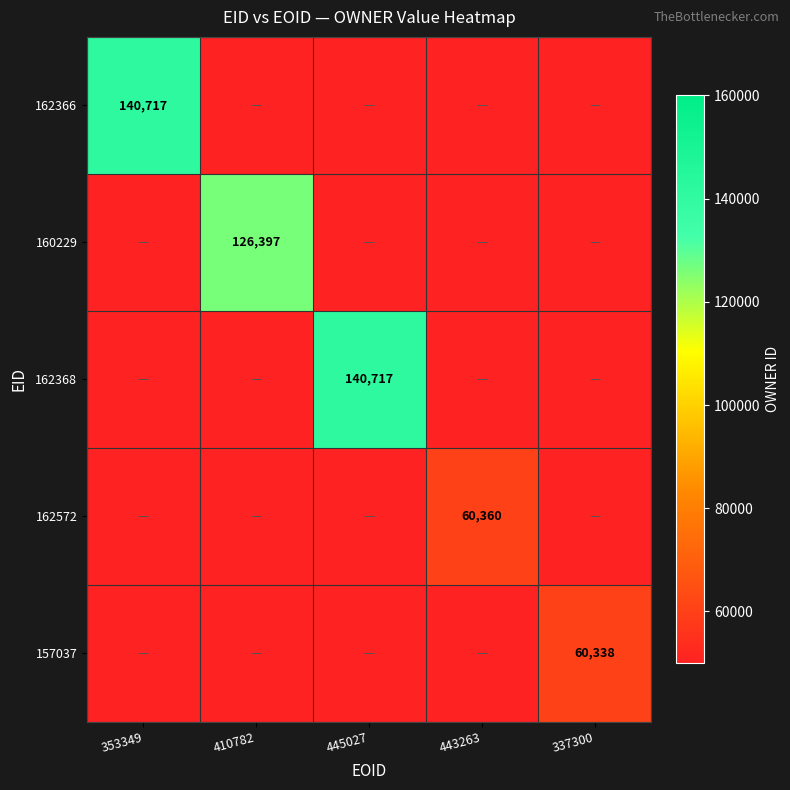

Where is 162366 nearest to the value 70358?

410782